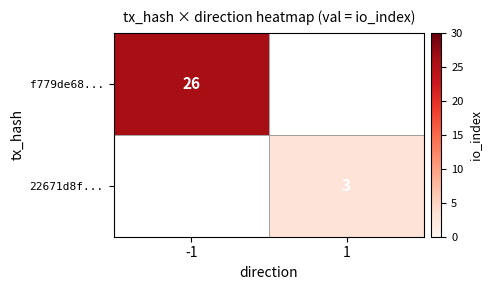

At how many categories does at least one series exceed 8?

1